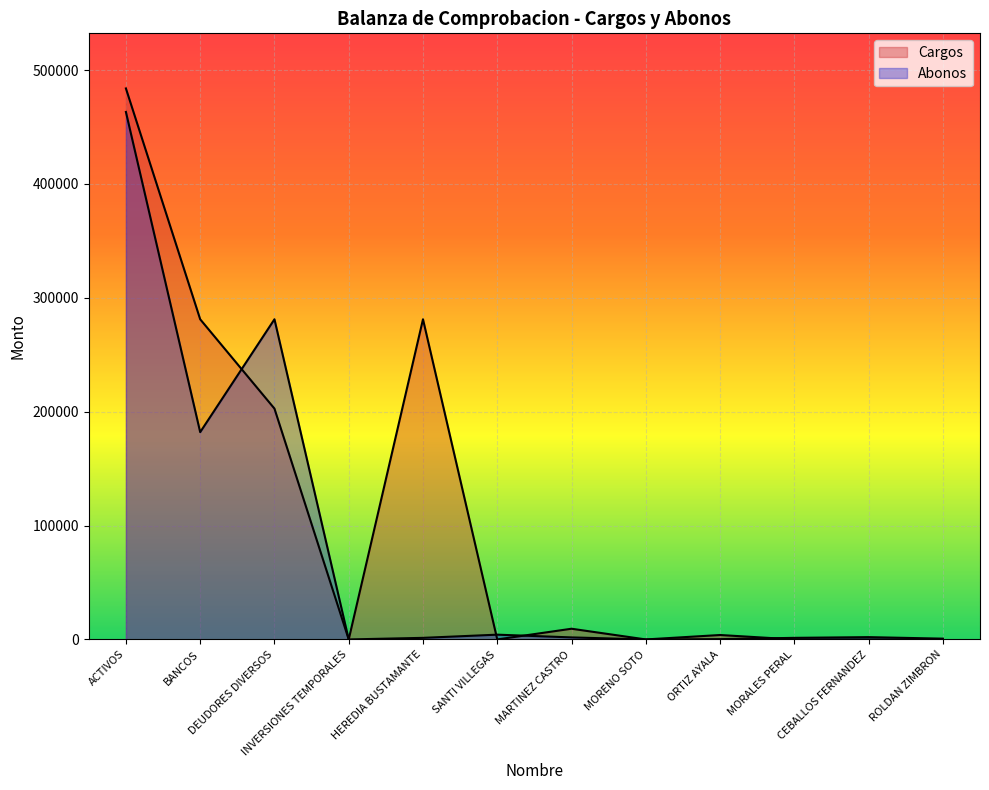

At which label is Abonos closest to 231603?

BANCOS